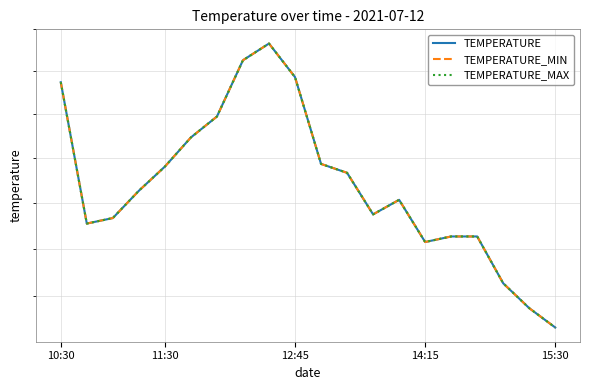

Which series has the largest total across all categories?

TEMPERATURE